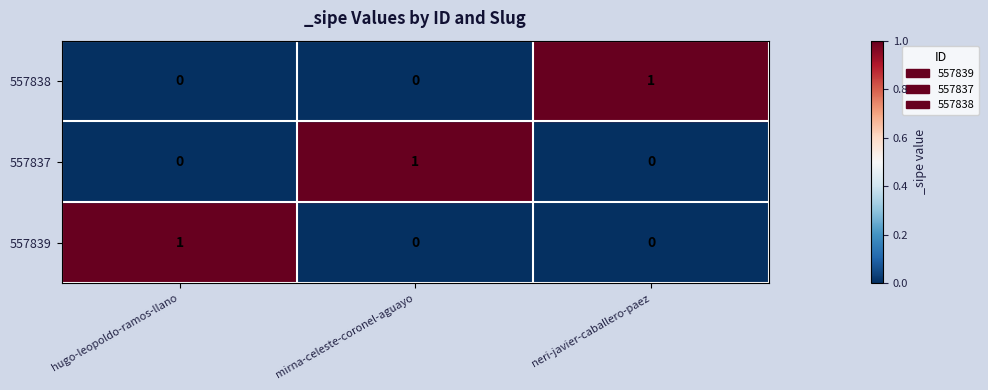

Count the 557839 values in the range 0 to 1.

3